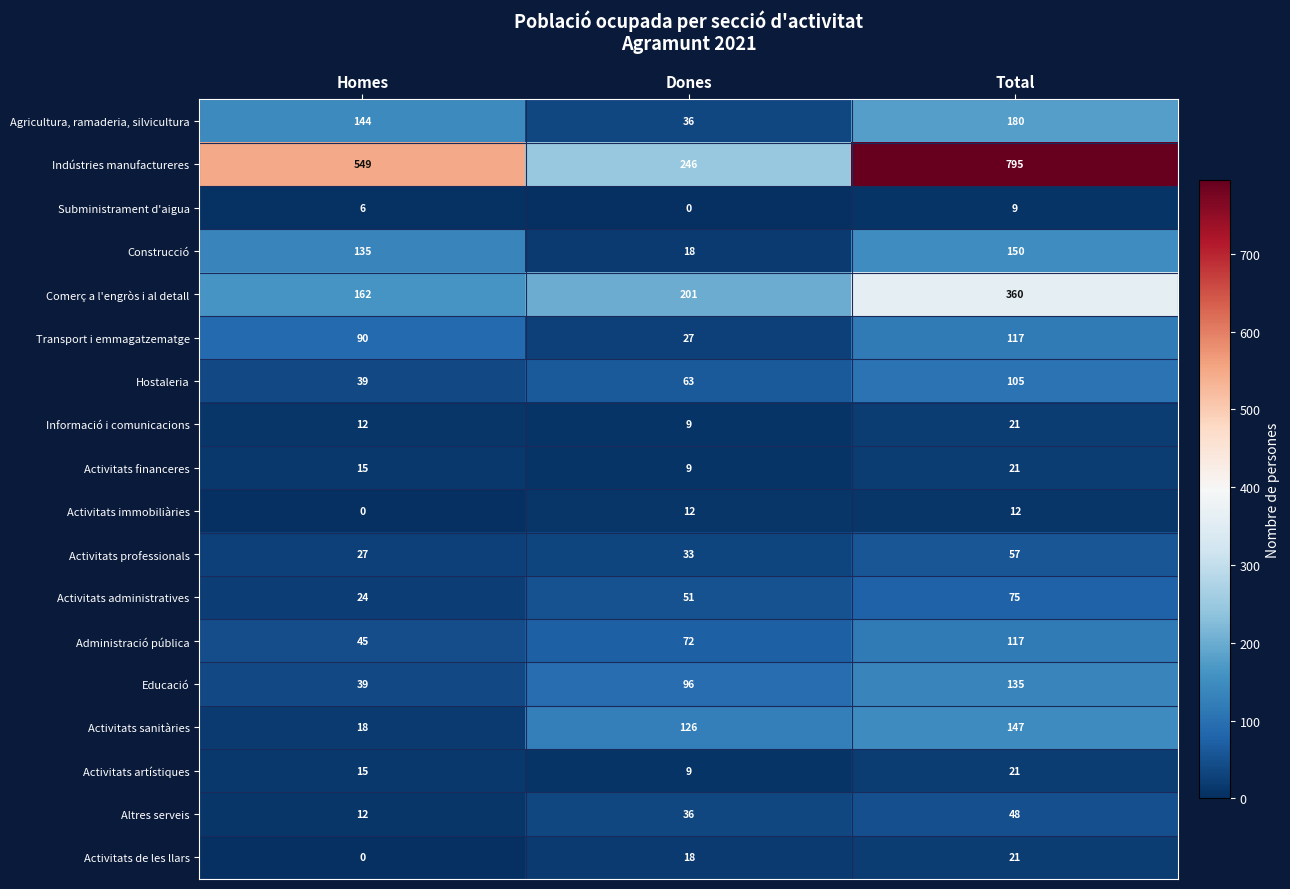

Which series changed the most between Dones and Total?

Indústries manufactureres